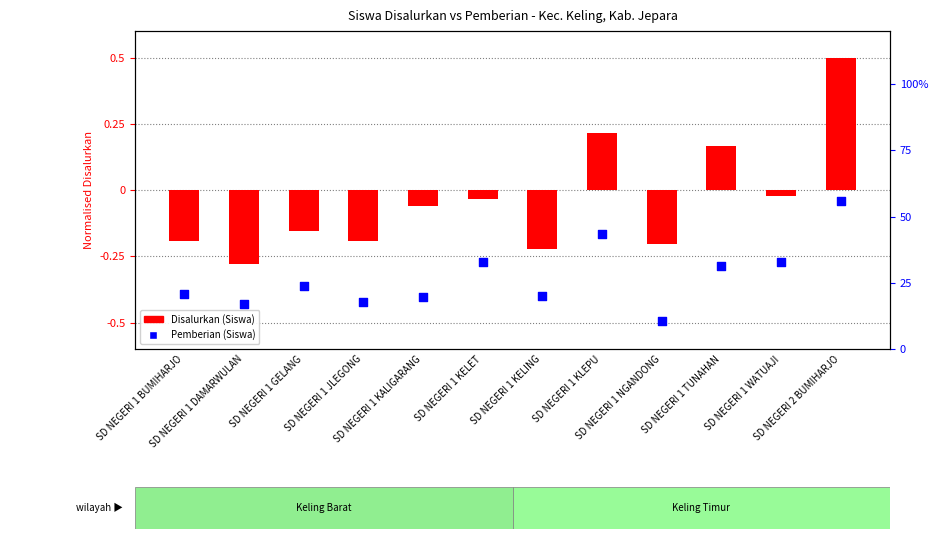

Which series reaches the maximum Y coordinate?

Pemberian (Siswa)